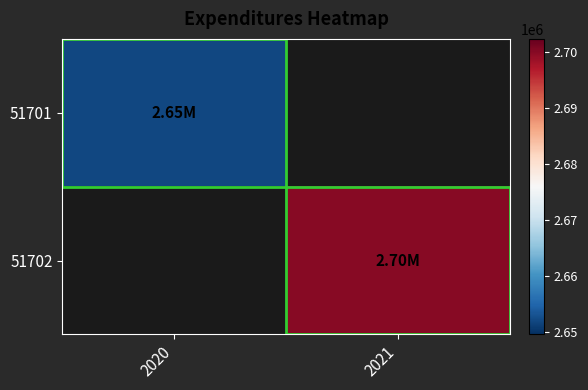

The 51701 series shows 2652000.0 at 2020. True or false?

True